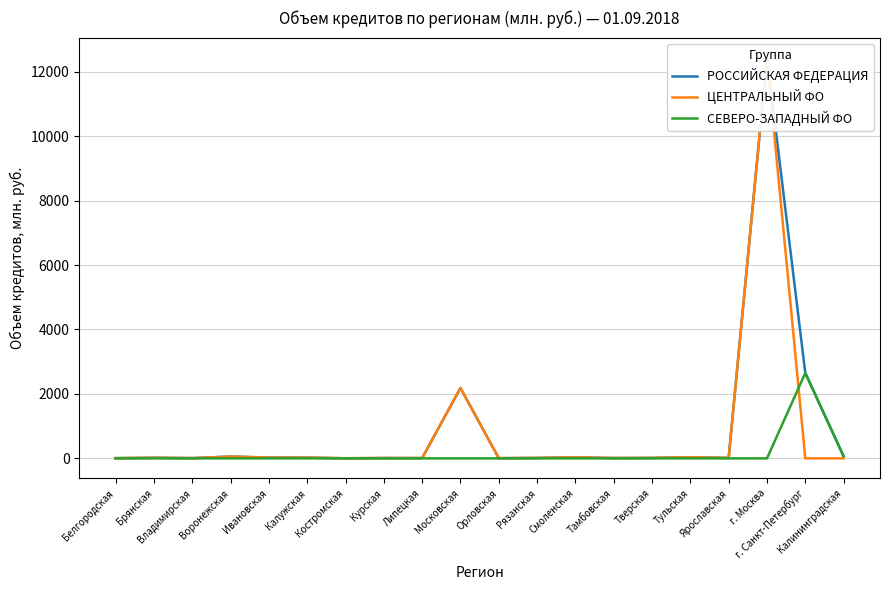

True or false: РОССИЙСКАЯ ФЕДЕРАЦИЯ has more than 1 points higher than both neighbors.

True